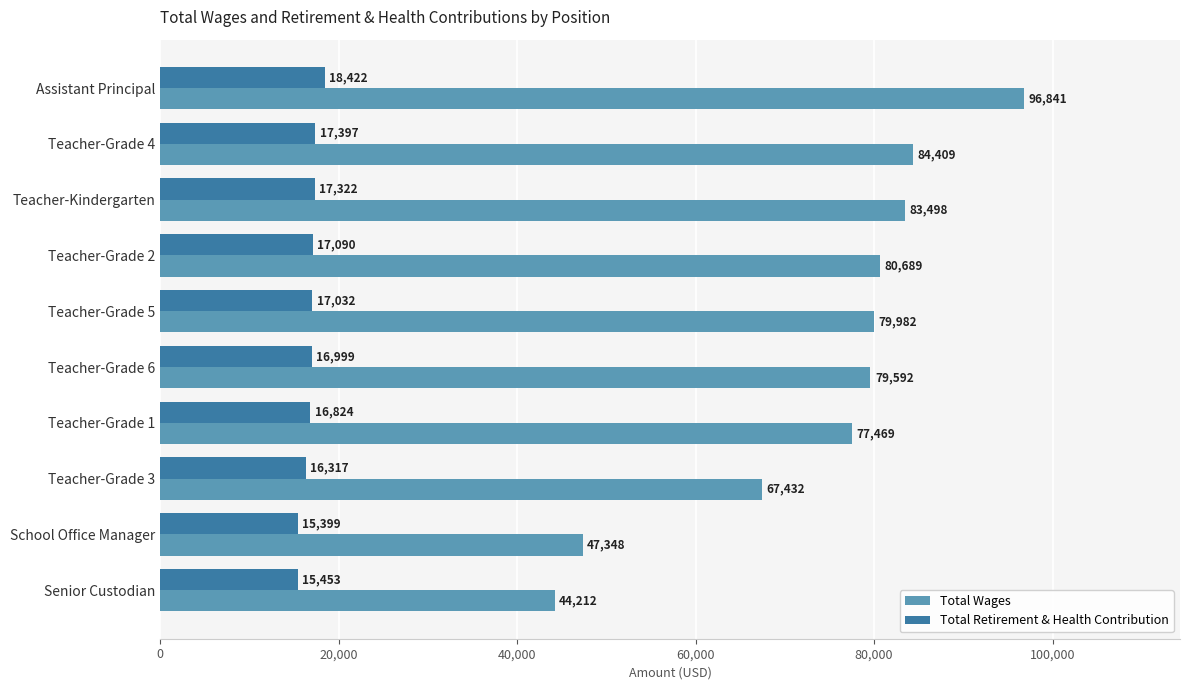

True or false: Total Retirement & Health Contribution has a value of 21945 at Teacher-Grade 1.

False